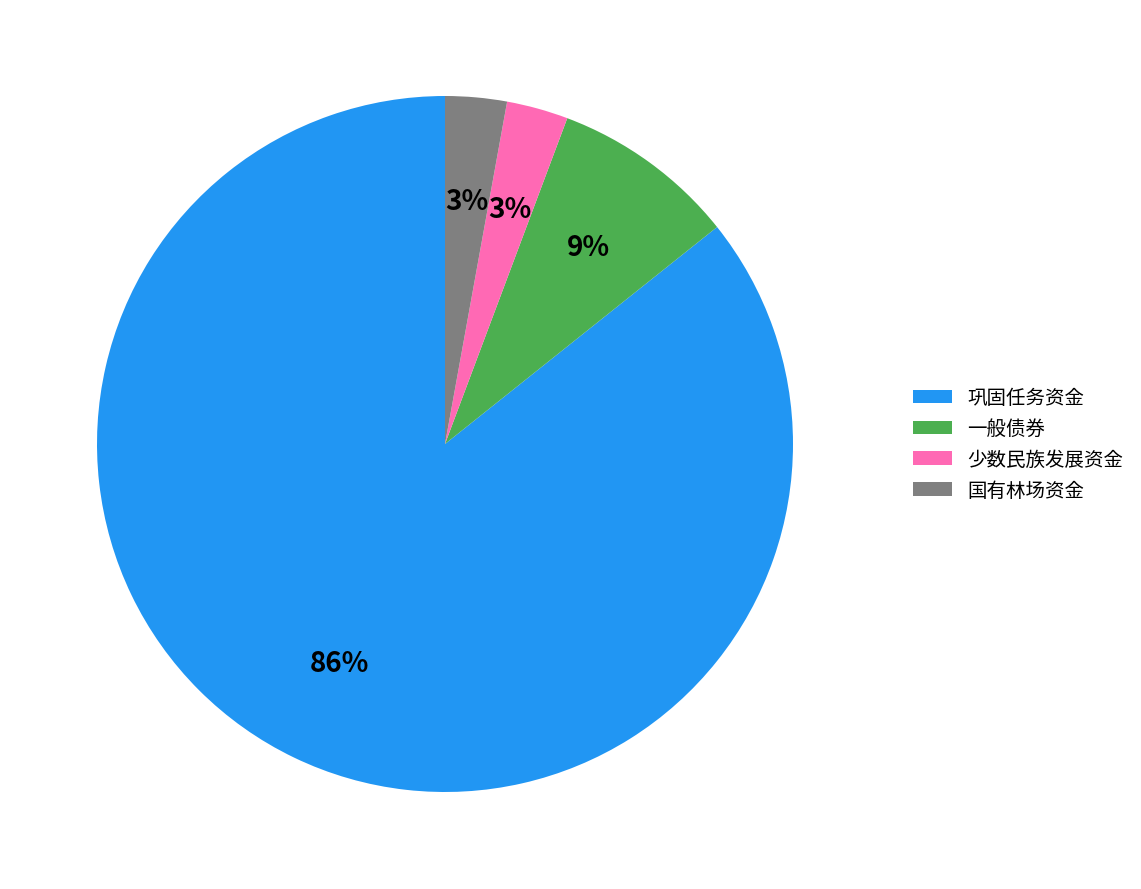

To the nearest percent, what is the average slice percentage?

25%